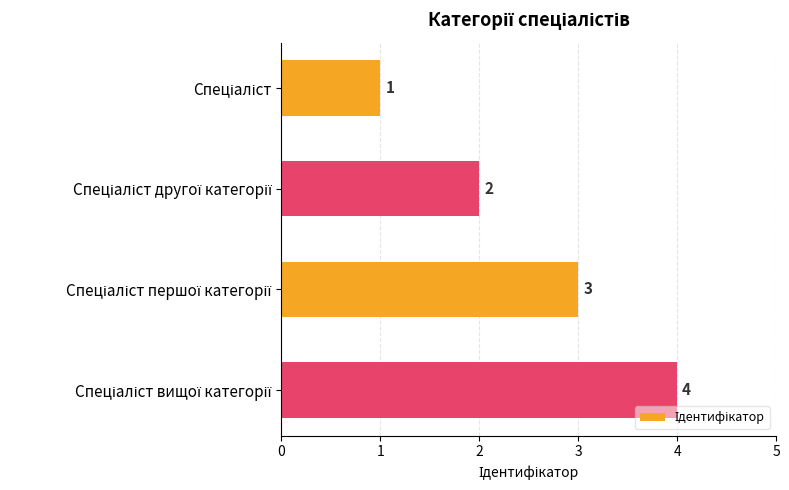

What is the sum of all values?

10